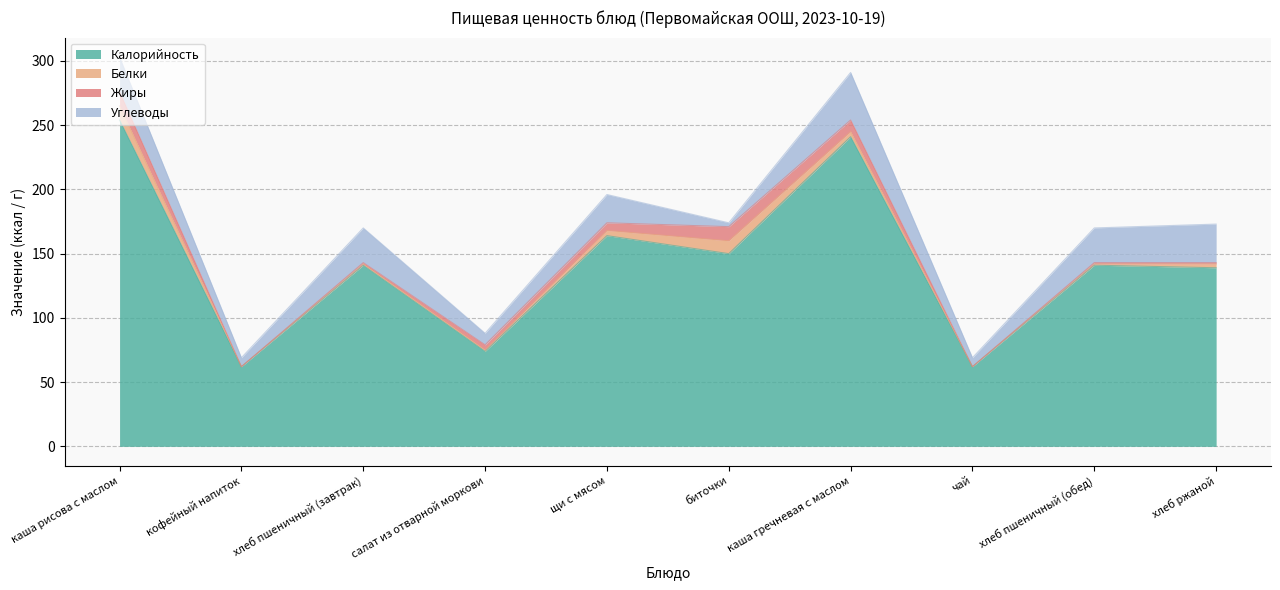

Is it true that Белки equals 1 at хлеб пшеничный (завтрак)?

True